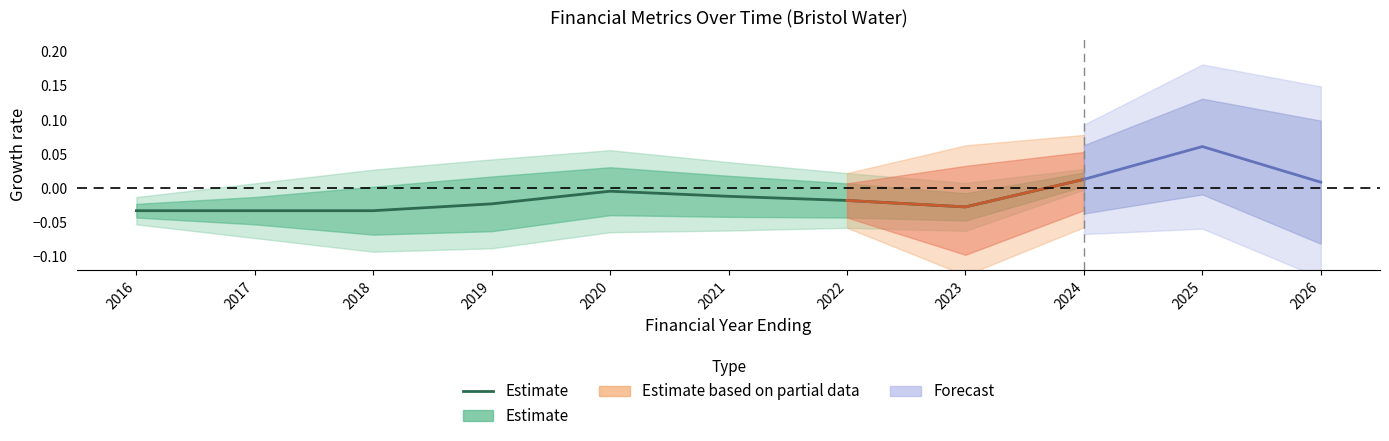

Is this an area chart (filled region under the line)?

No